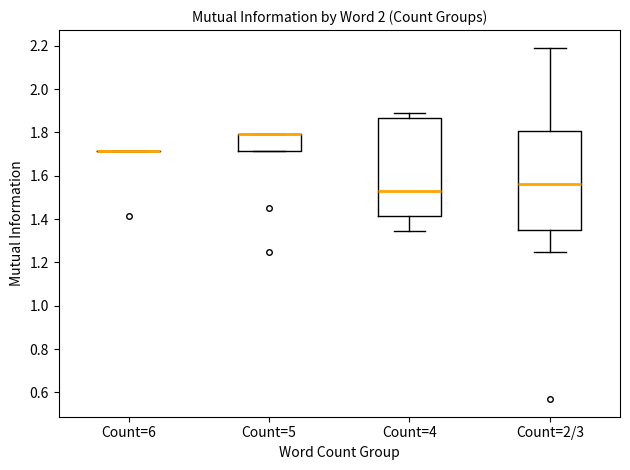

Reading left to right, transcribe this box plot: for each box, give where its median line is, the range the box spans, and where its two whiskers end, as read against the y-axis. The values are not printed on the chart, so give them approximately, as read against the axis.

Count=6: box collapsed to a line at 1.72, whiskers 1.72 to 1.72
Count=5: median 1.80 (drawn on the box's upper edge), box 1.72 to 1.80, whiskers 1.72 to 1.80
Count=4: median 1.54, box 1.42 to 1.86, whiskers 1.34 to 1.90
Count=2/3: median 1.56, box 1.36 to 1.80, whiskers 1.24 to 2.20